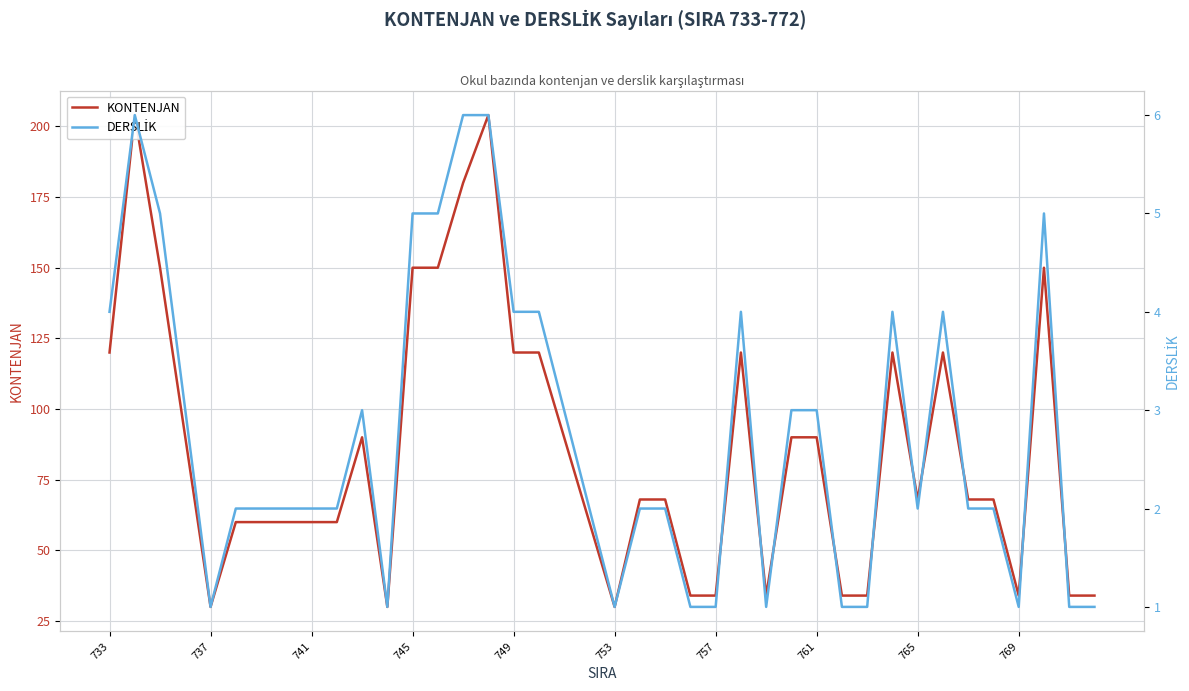

The DERSLİK series shows 3 at 35. True or false?

False